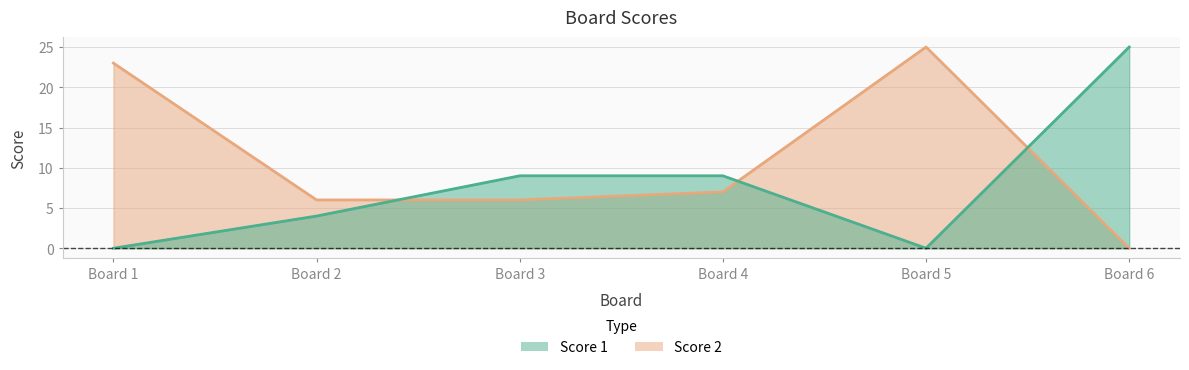

Rank the series at Board 4 from lowest to highest value.

Score 2, Score 1